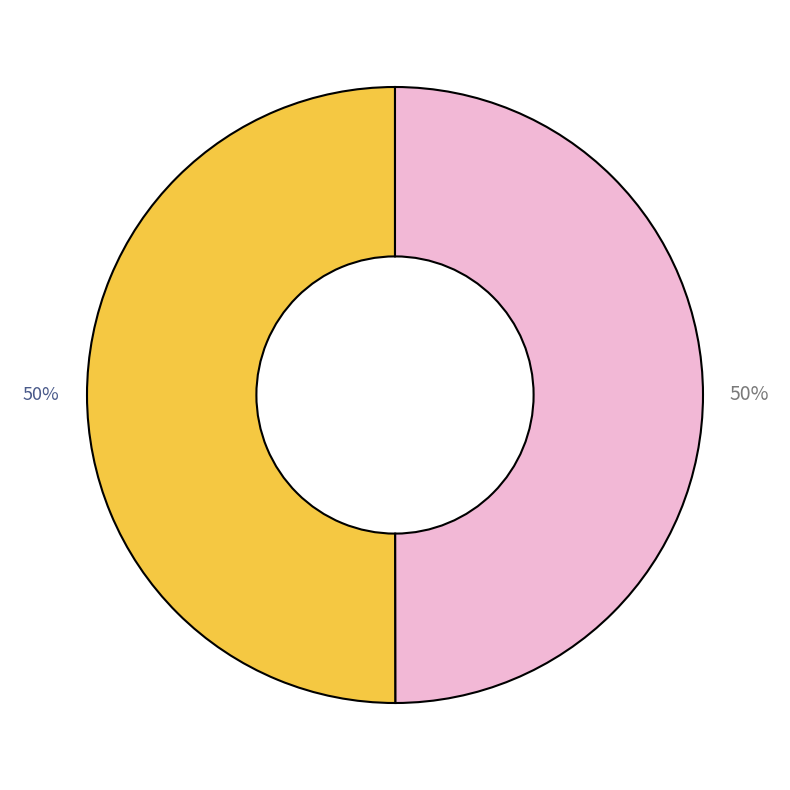

To the nearest percent, what is the average slice percentage?

50%